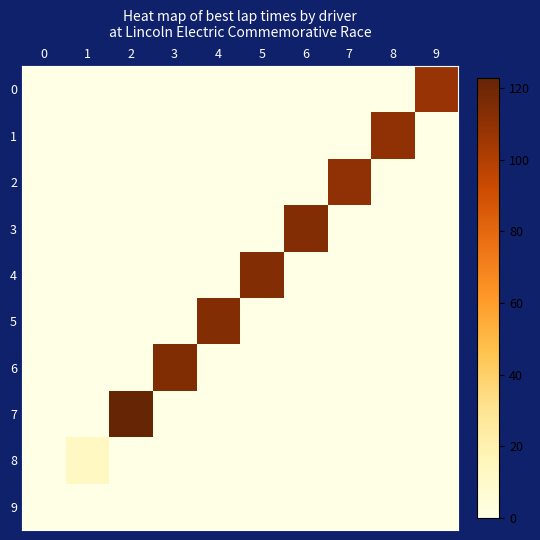

Reading left to right, extract all data points from this chart.

0: 0=0.0	1=0.0	2=0.0	3=0.0	4=0.0	5=0.0	6=0.0	7=0.0	8=0.0	9=107.7
1: 0=0.0	1=0.0	2=0.0	3=0.0	4=0.0	5=0.0	6=0.0	7=0.0	8=110.0	9=0.0
2: 0=0.0	1=0.0	2=0.0	3=0.0	4=0.0	5=0.0	6=0.0	7=110.2	8=0.0	9=0.0
3: 0=0.0	1=0.0	2=0.0	3=0.0	4=0.0	5=0.0	6=113.7	7=0.0	8=0.0	9=0.0
4: 0=0.0	1=0.0	2=0.0	3=0.0	4=0.0	5=113.7	6=0.0	7=0.0	8=0.0	9=0.0
5: 0=0.0	1=0.0	2=0.0	3=0.0	4=113.8	5=0.0	6=0.0	7=0.0	8=0.0	9=0.0
6: 0=0.0	1=0.0	2=0.0	3=114.6	4=0.0	5=0.0	6=0.0	7=0.0	8=0.0	9=0.0
7: 0=0.0	1=0.0	2=122.7	3=0.0	4=0.0	5=0.0	6=0.0	7=0.0	8=0.0	9=0.0
8: 0=0.0	1=13.1	2=0.0	3=0.0	4=0.0	5=0.0	6=0.0	7=0.0	8=0.0	9=0.0
9: 0=0.0	1=0.0	2=0.0	3=0.0	4=0.0	5=0.0	6=0.0	7=0.0	8=0.0	9=0.0